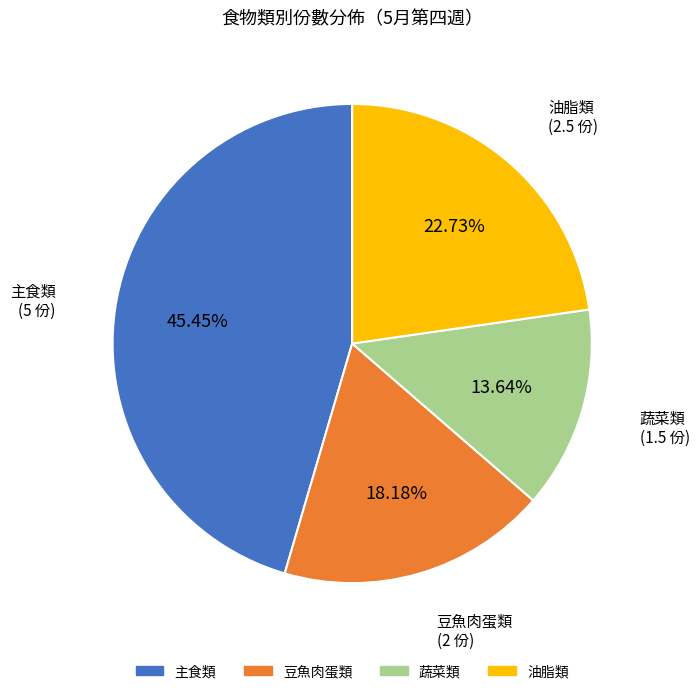

Is there a majority slice in this chart?

No